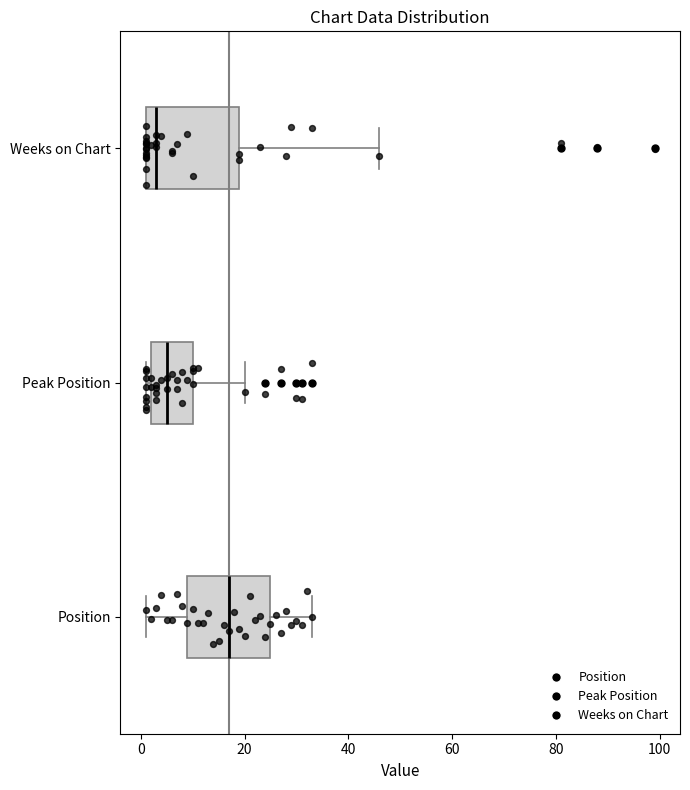

Where is the left edge of the box for Weeks on Chart on the x-axis? The values are not printed on the chart, so give them approximately, as read against the axis.

2